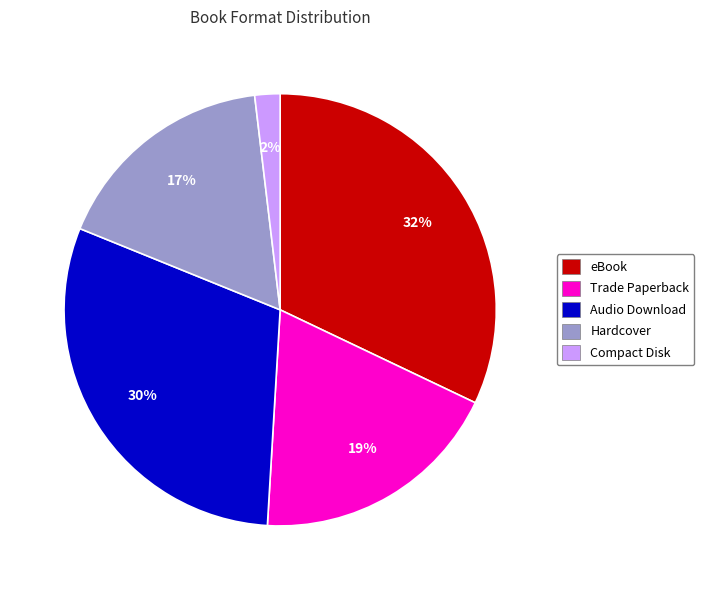

To the nearest percent, what is the difference between the Trade Paperback and eBook slice percentages?

13%